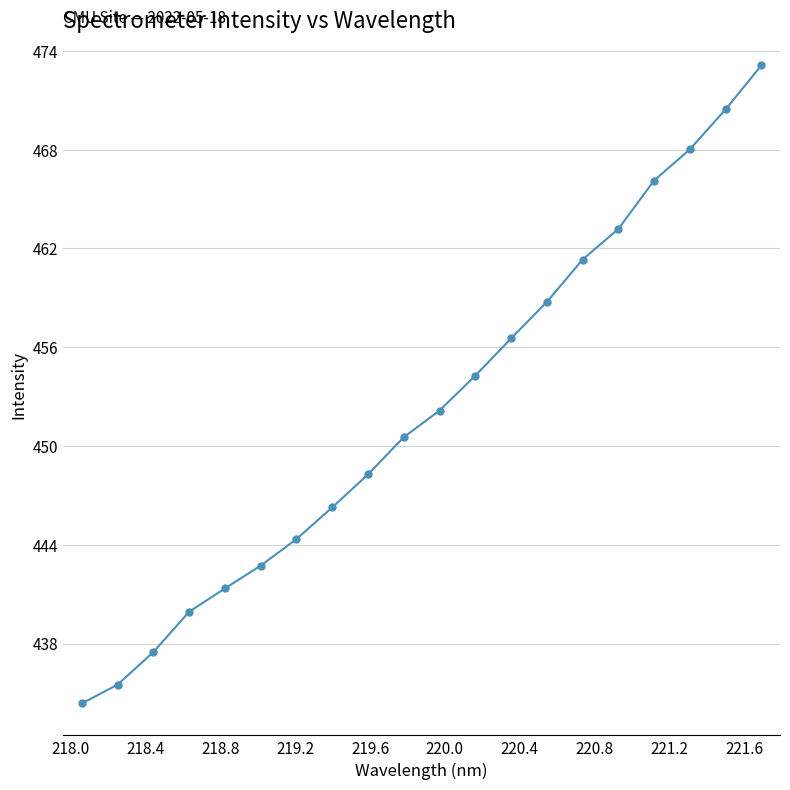

Reading right to left, what are all the values shown in this chart?

473.1	470.4	468.0	466.1	463.2	461.3	458.7	456.5	454.3	452.2	450.5	448.3	446.3	444.3	442.7	441.3	439.9	437.5	435.5	434.4